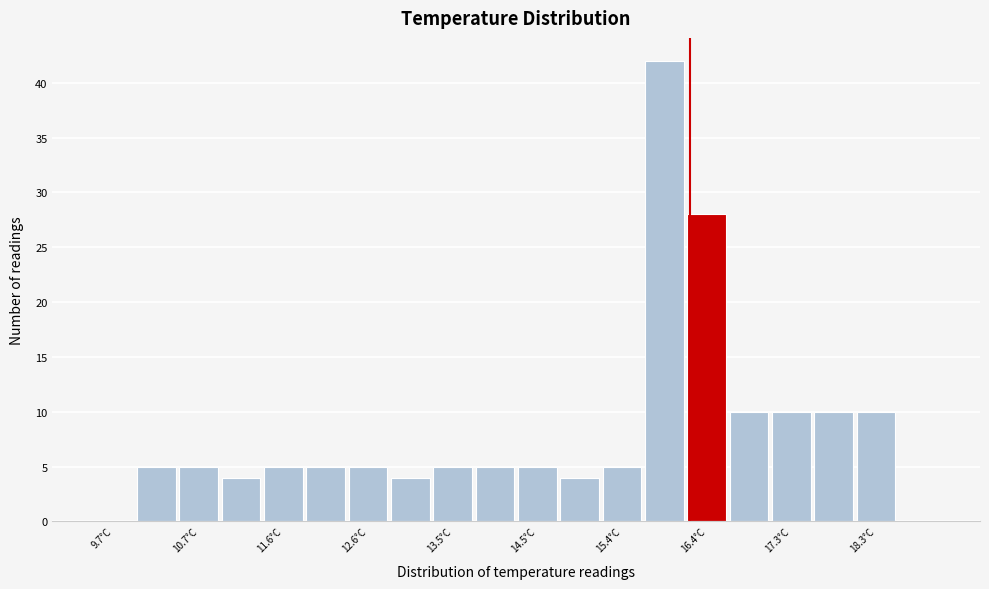

Reading left to right, transcribe this chart: for each bar, give the range it covers on the x-axis and its height. Neither the bar edges nor the heights are printed on the chart, so give them approximately, as read against the axes.

9.5 to 10.0: 0
10.0 to 10.5: 5
10.5 to 10.9: 5
10.9 to 11.4: 4
11.4 to 11.9: 5
11.9 to 12.4: 5
12.4 to 12.8: 5
12.8 to 13.3: 4
13.3 to 13.8: 5
13.8 to 14.3: 5
14.3 to 14.7: 5
14.7 to 15.2: 4
15.2 to 15.7: 5
15.7 to 16.2: 42
16.2 to 16.6: 28
16.6 to 17.1: 10
17.1 to 17.6: 10
17.6 to 18.1: 10
18.1 to 18.5: 10
18.5 to 19.0: 0